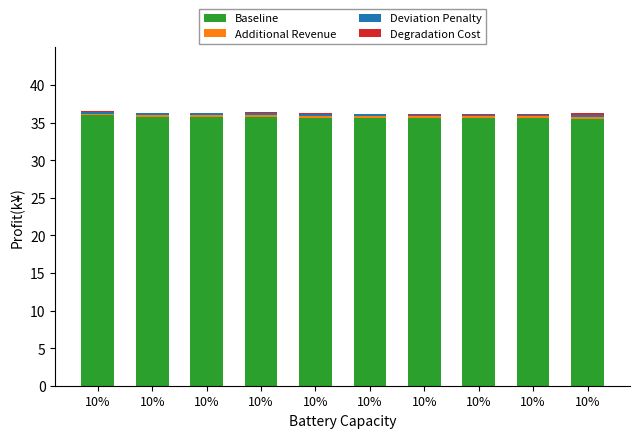

Are the bars grouped side by side (vs. stacked)?

No